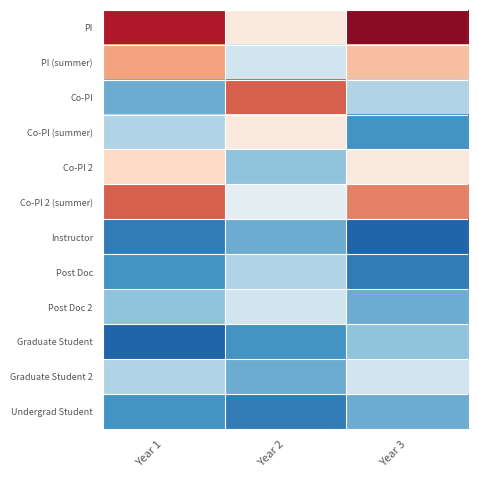

Reading left to right, list all the values displayed in this chart.

PI: Year 1=0.8	Year 2=0.1	Year 3=0.9
PI (summer): Year 1=0.4	Year 2=-0.2	Year 3=0.3
Co-PI: Year 1=-0.5	Year 2=0.6	Year 3=-0.3
Co-PI (summer): Year 1=-0.3	Year 2=0.1	Year 3=-0.6
Co-PI 2: Year 1=0.2	Year 2=-0.4	Year 3=0.1
Co-PI 2 (summer): Year 1=0.6	Year 2=-0.1	Year 3=0.5
Instructor: Year 1=-0.7	Year 2=-0.5	Year 3=-0.8
Post Doc: Year 1=-0.6	Year 2=-0.3	Year 3=-0.7
Post Doc 2: Year 1=-0.4	Year 2=-0.2	Year 3=-0.5
Graduate Student: Year 1=-0.8	Year 2=-0.6	Year 3=-0.4
Graduate Student 2: Year 1=-0.3	Year 2=-0.5	Year 3=-0.2
Undergrad Student: Year 1=-0.6	Year 2=-0.7	Year 3=-0.5